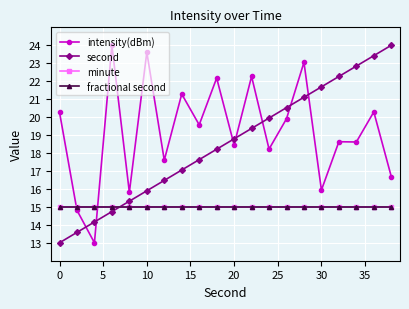

Does the chart have visible grid lines?

Yes